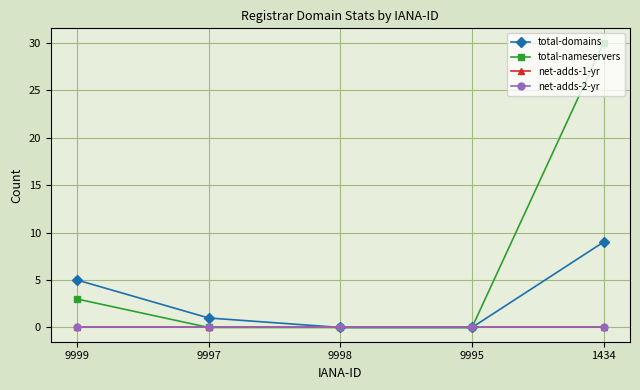

Reading left to right, list all the values displayed in this chart.

total-domains: 9999=5	9997=1	9998=0	9995=0	1434=9
total-nameservers: 9999=3	9997=0	9998=0	9995=0	1434=30
net-adds-1-yr: 9999=0	9997=0	9998=0	9995=0	1434=0
net-adds-2-yr: 9999=0	9997=0	9998=0	9995=0	1434=0